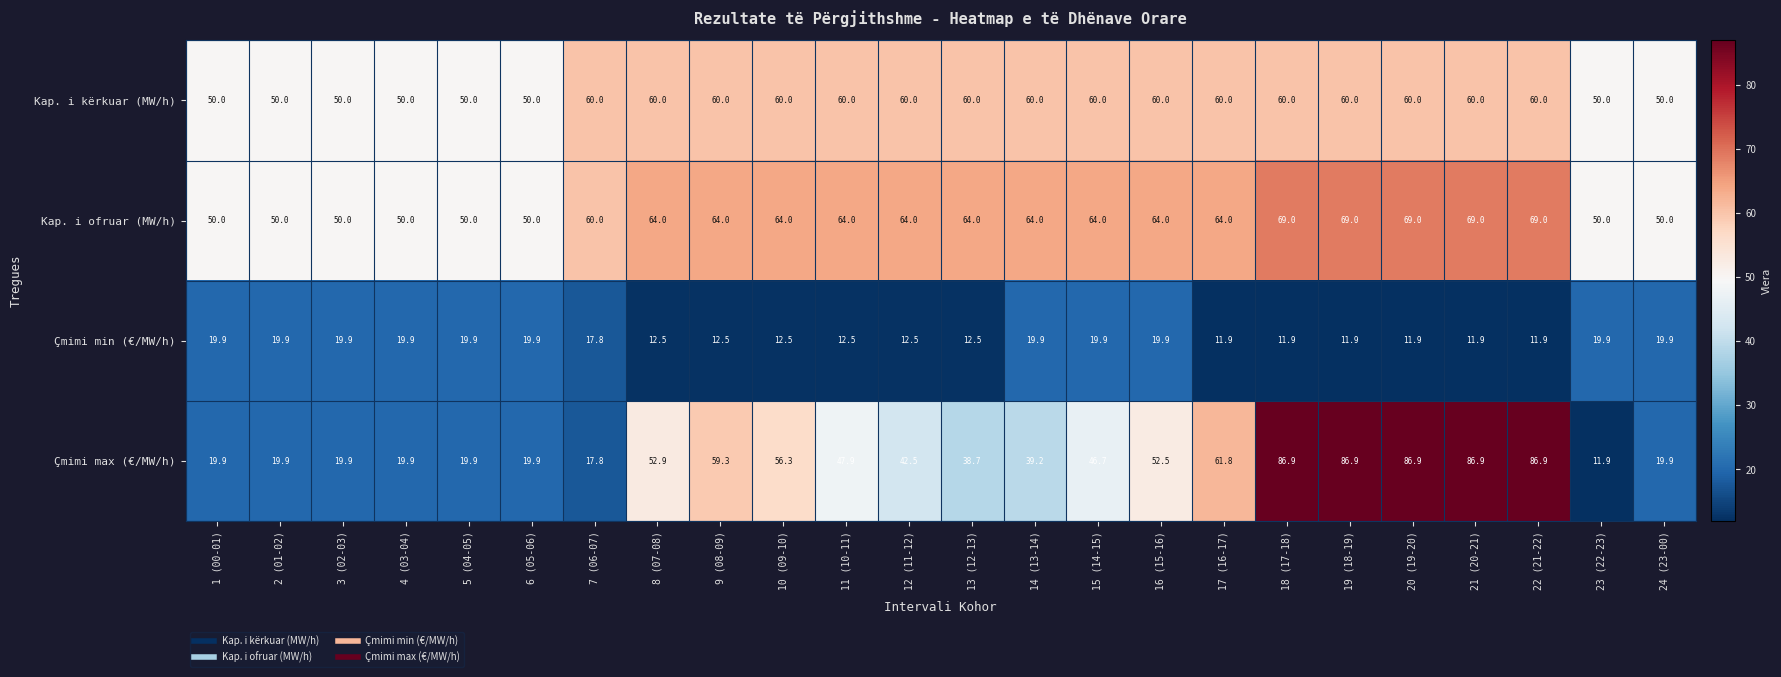

The Çmimi max (€/MW/h) series shows 59.3 at 9 (08-09). True or false?

True